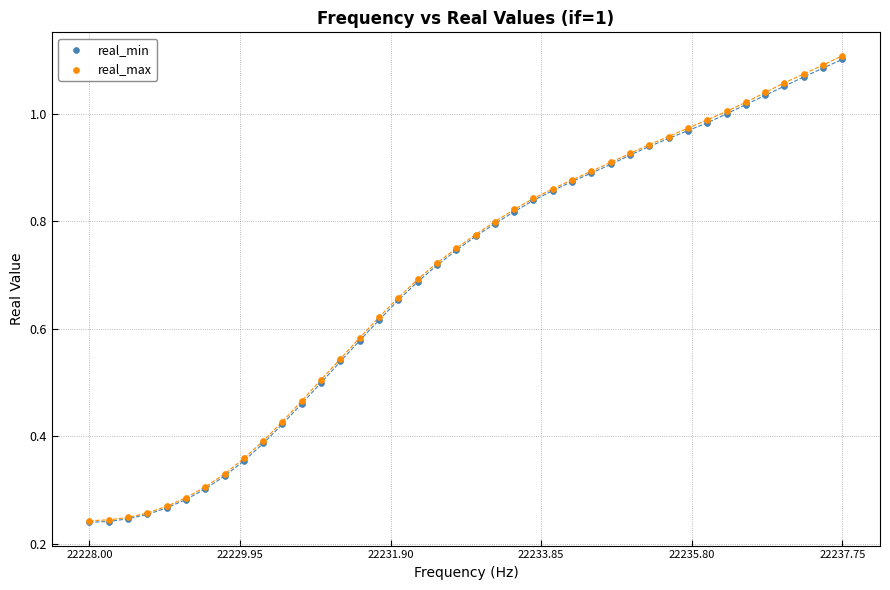

What are all the series names shown in the legend?

real_min, real_max